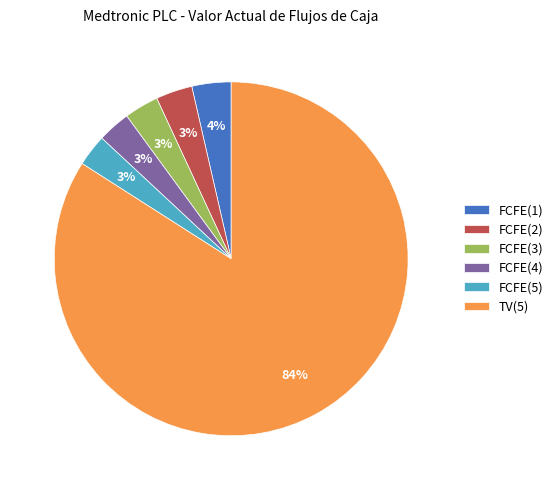

Between FCFE(5) and FCFE(1), which is larger?

FCFE(1)